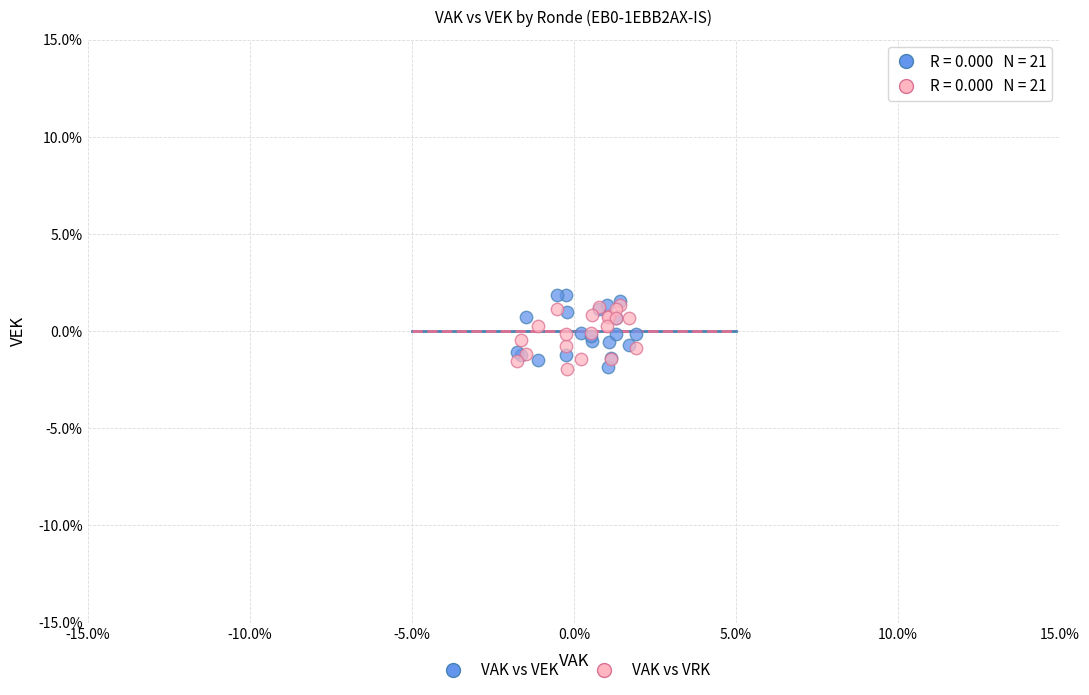

Which series has the widest spread of Y values?

VAK vs VEK